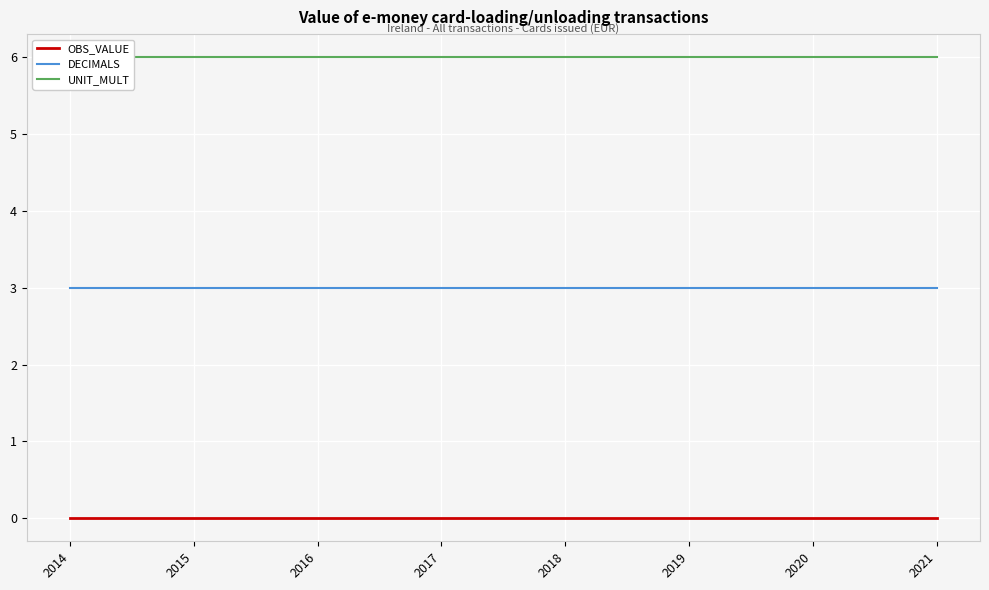

True or false: DECIMALS and UNIT_MULT cross at least once.

False